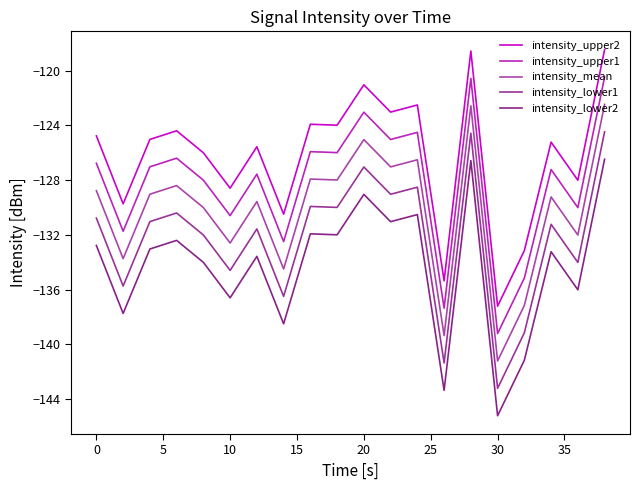

How many interior local peaks does the intensity_mean series have?

7